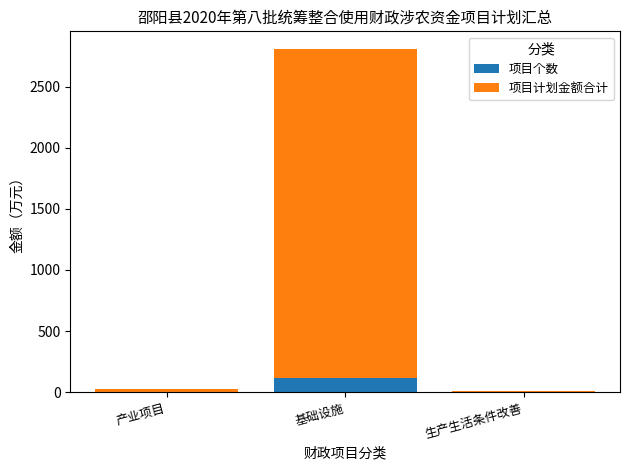

How many data points does each series have?

3